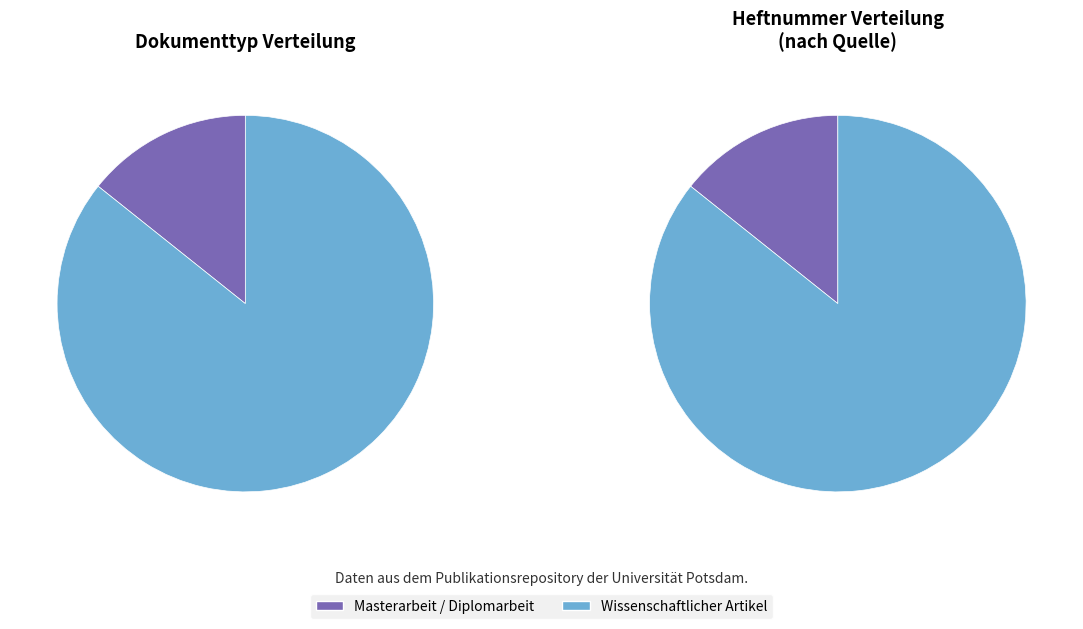

Is there a majority slice in this chart?

Yes